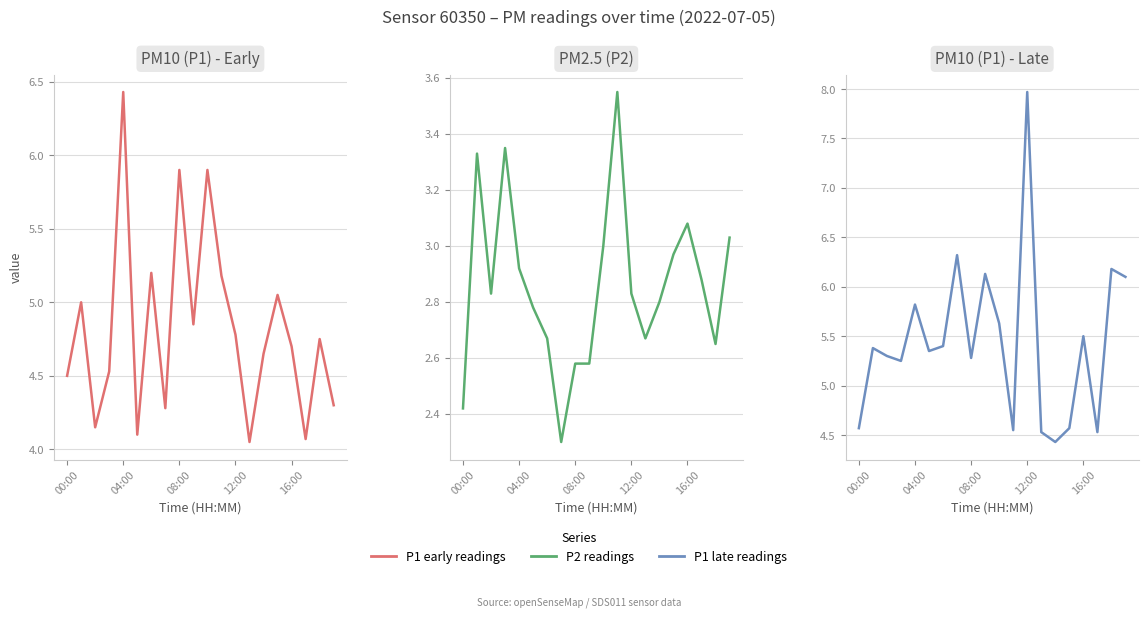

Is the value of P1 early readings at 04:00 greater than the value of P1 late readings at 8?

No